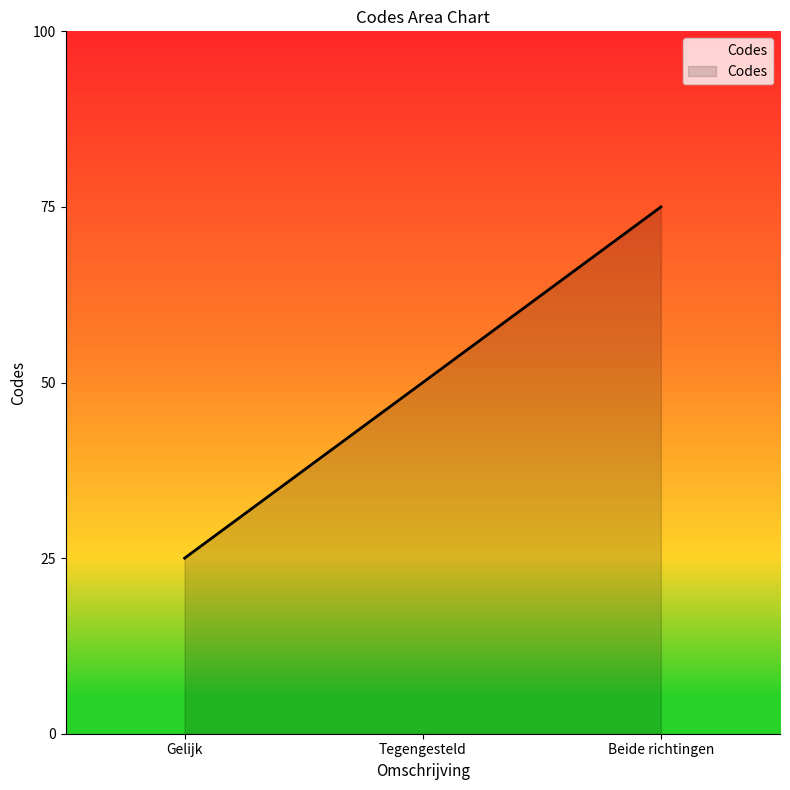

Does the chart display data point markers on the line(s)?

No